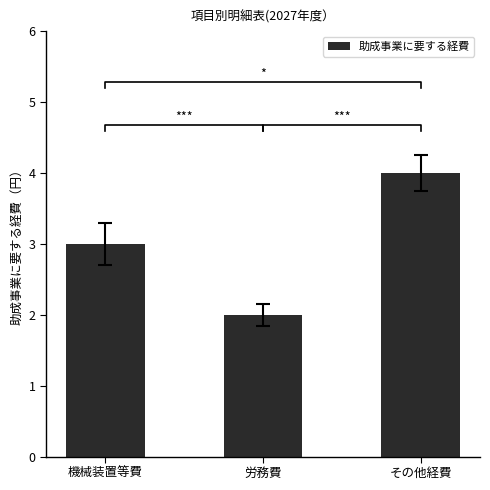

List the labels in order of value, largest first.

その他経費, 機械装置等費, 労務費